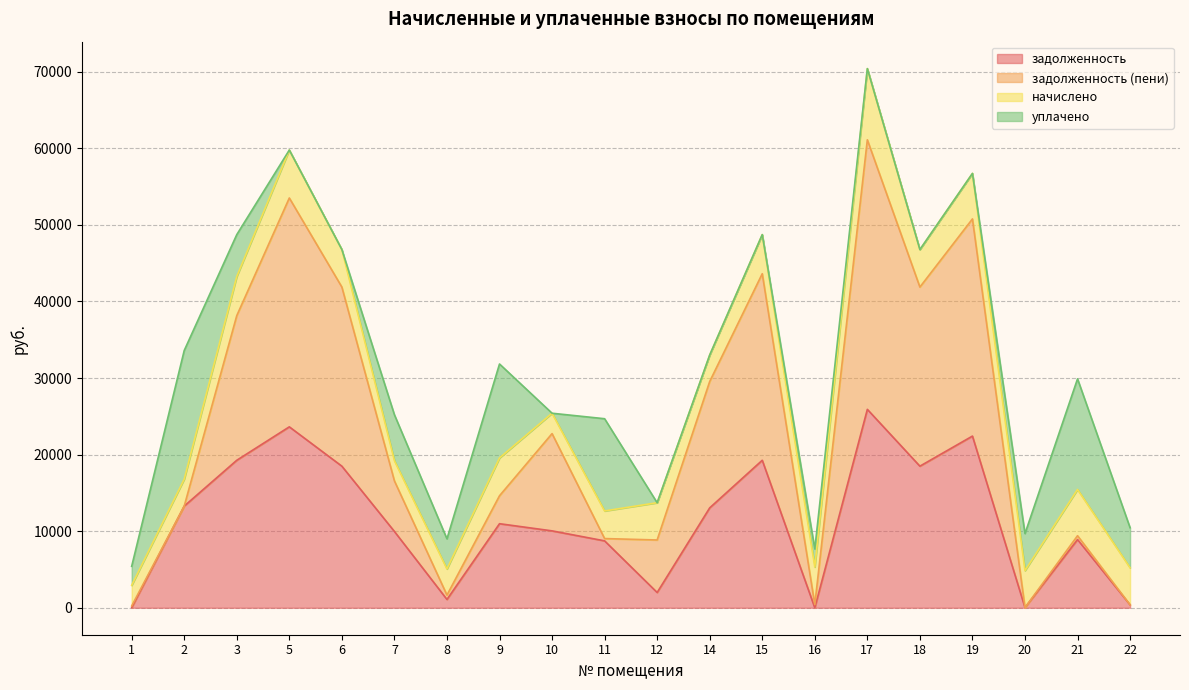

How many values in the задолженность (пени) series exceed 16567?

10